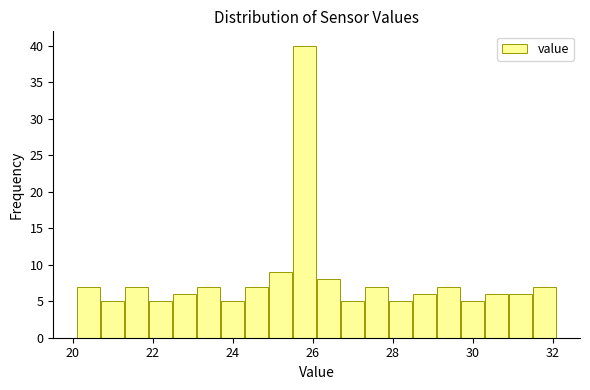

Read against the x-axis, roughly where is the centre of the tallest bar?

25.8